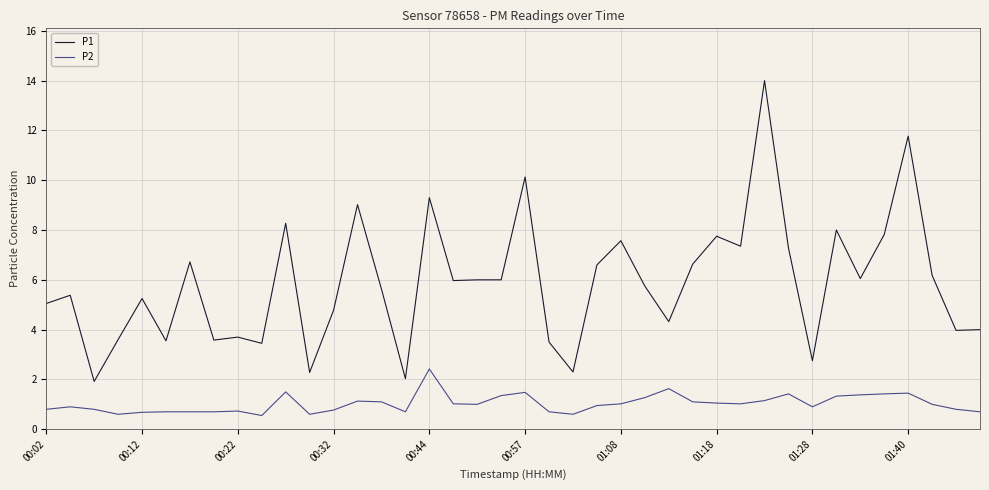

What is the highest value of the P1 series?

14.0